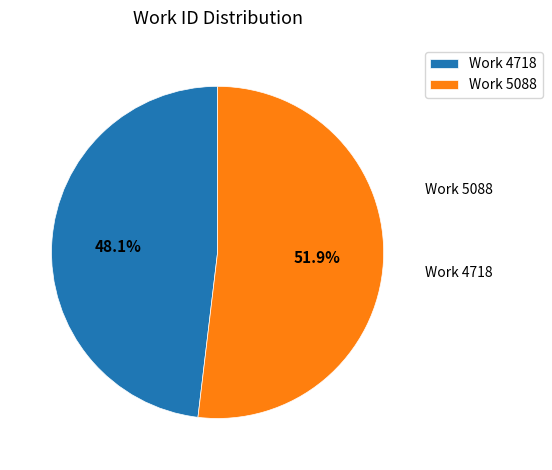

Approximately how many times larger is the value at Work 4718 compared to Work 5088?

0.9